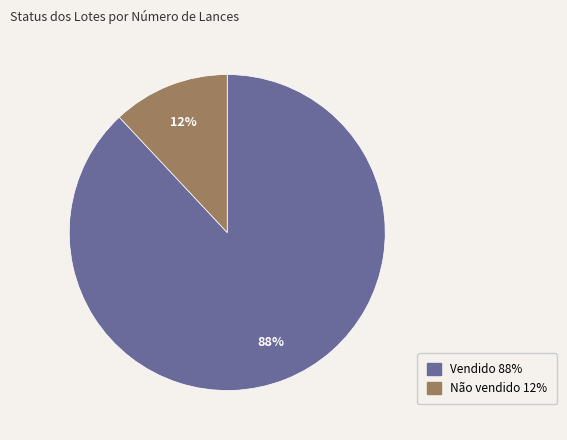

Combined, do Vendido and Não vendido account for over 50%?

Yes